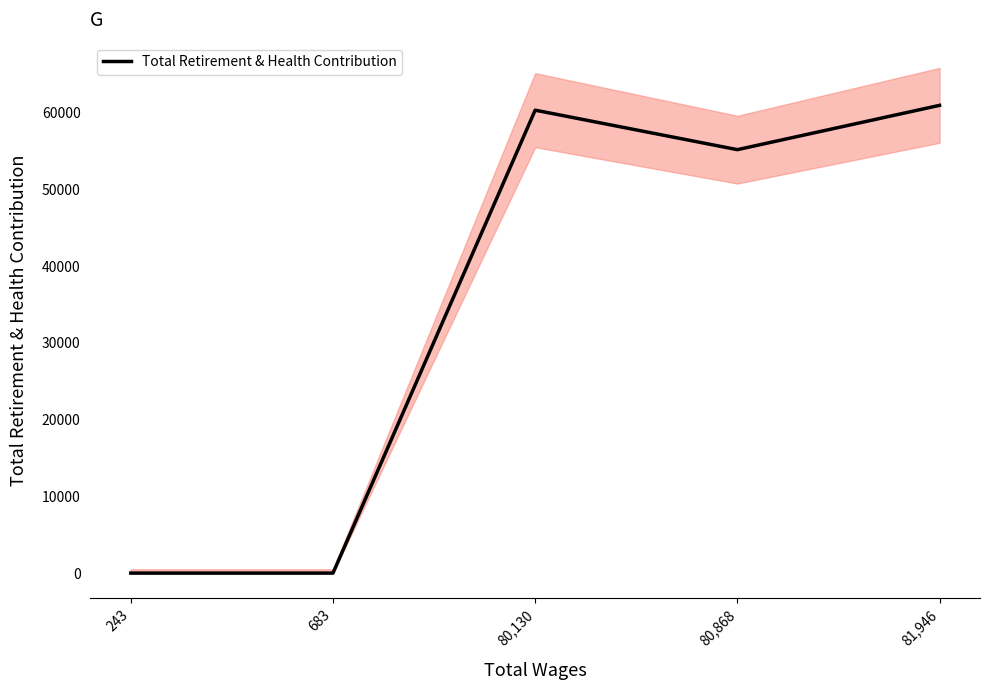

Reading left to right, transcribe all the data shown in this chart.

0	0	60349	55201	60978